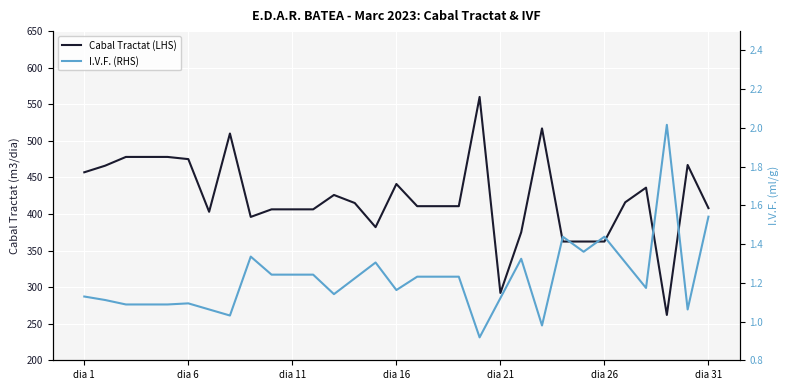

How many data points are less than 410?

13